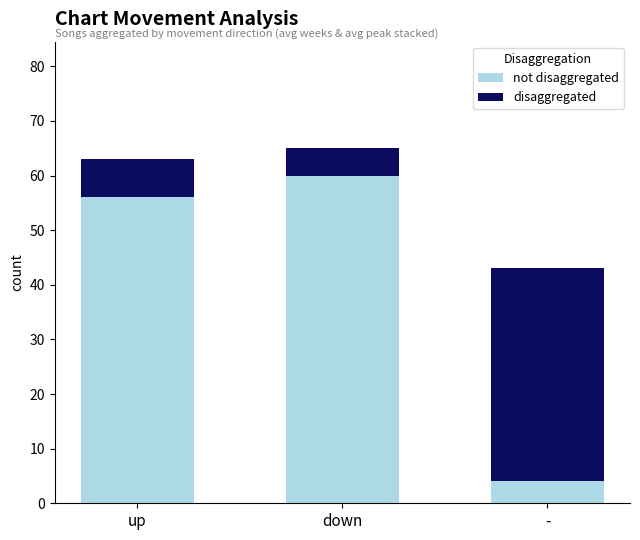

Does the chart contain any negative values?

No